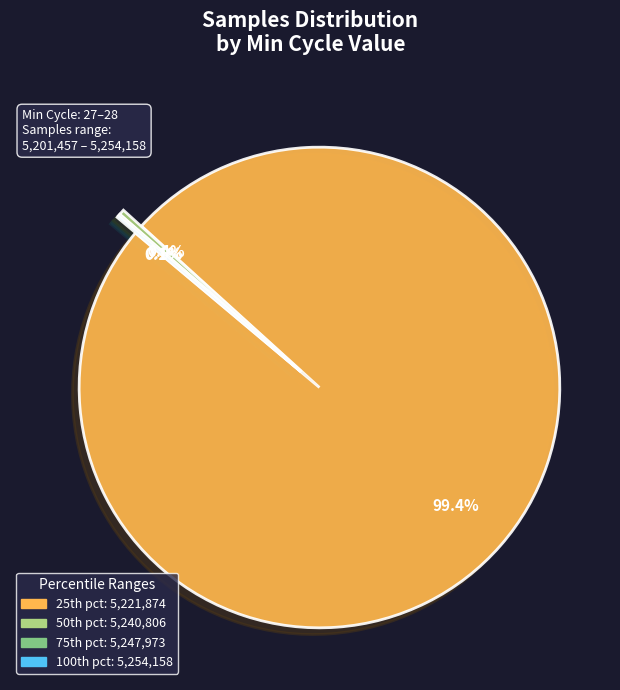

Is there a majority slice in this chart?

Yes